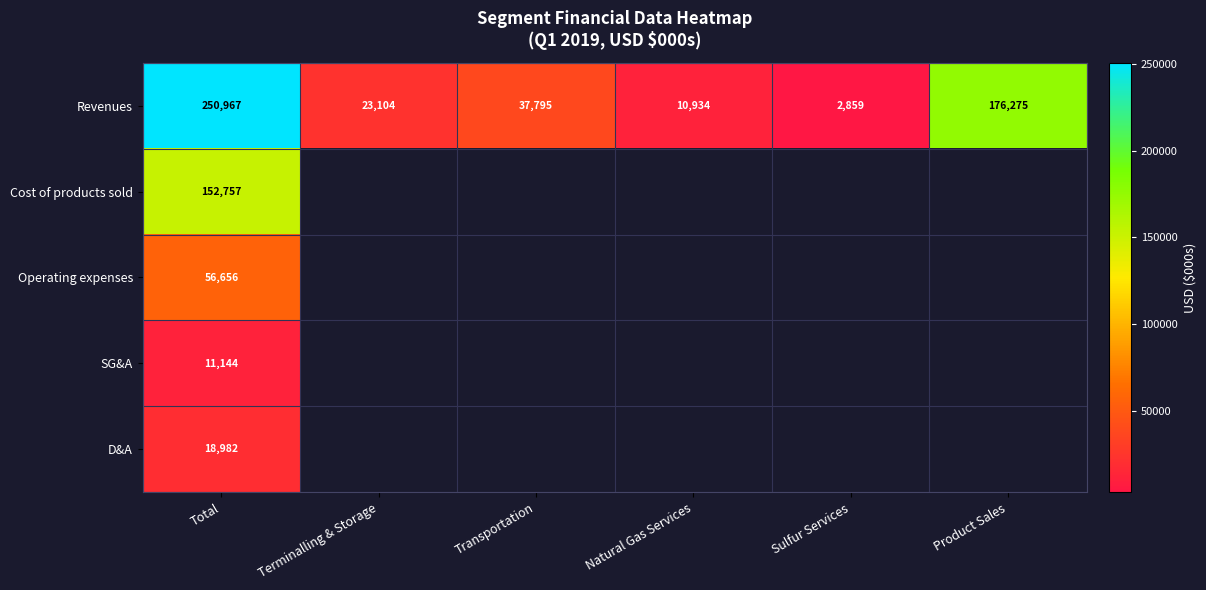

What is the greatest value displayed?

250967.0